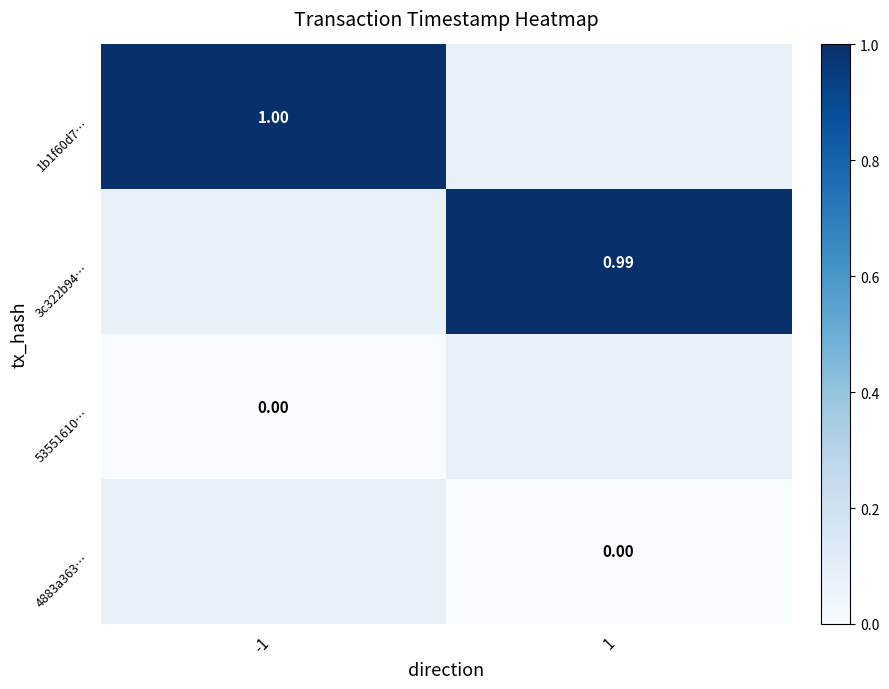

Is the value of 1b1f60d7… at -1 greater than the value of 4883a363… at 1?

Yes